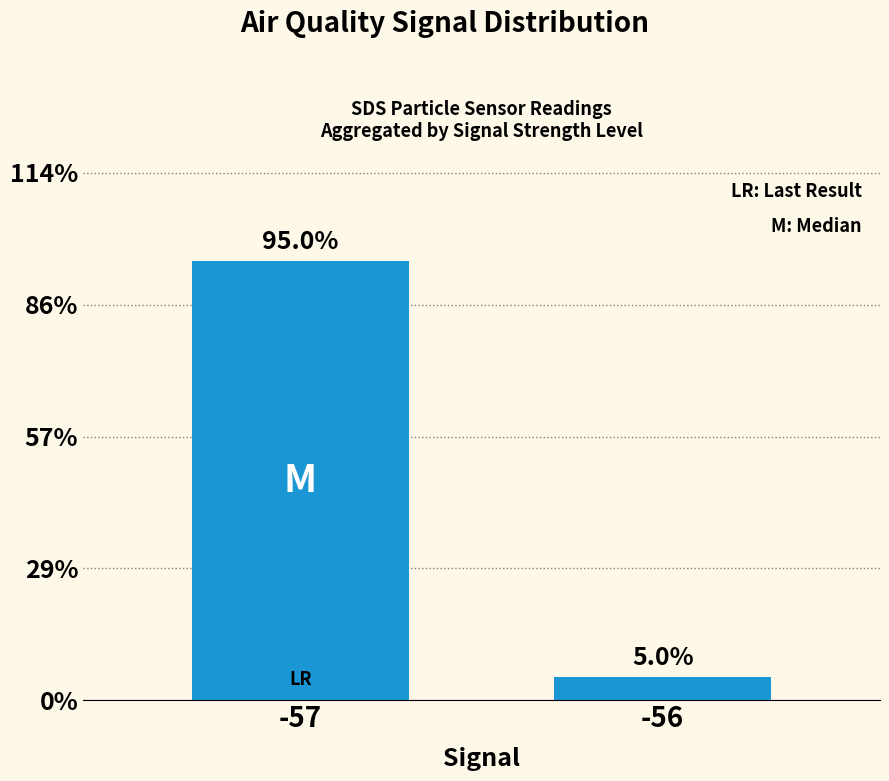

List the labels in order of value, largest first.

-57, -56